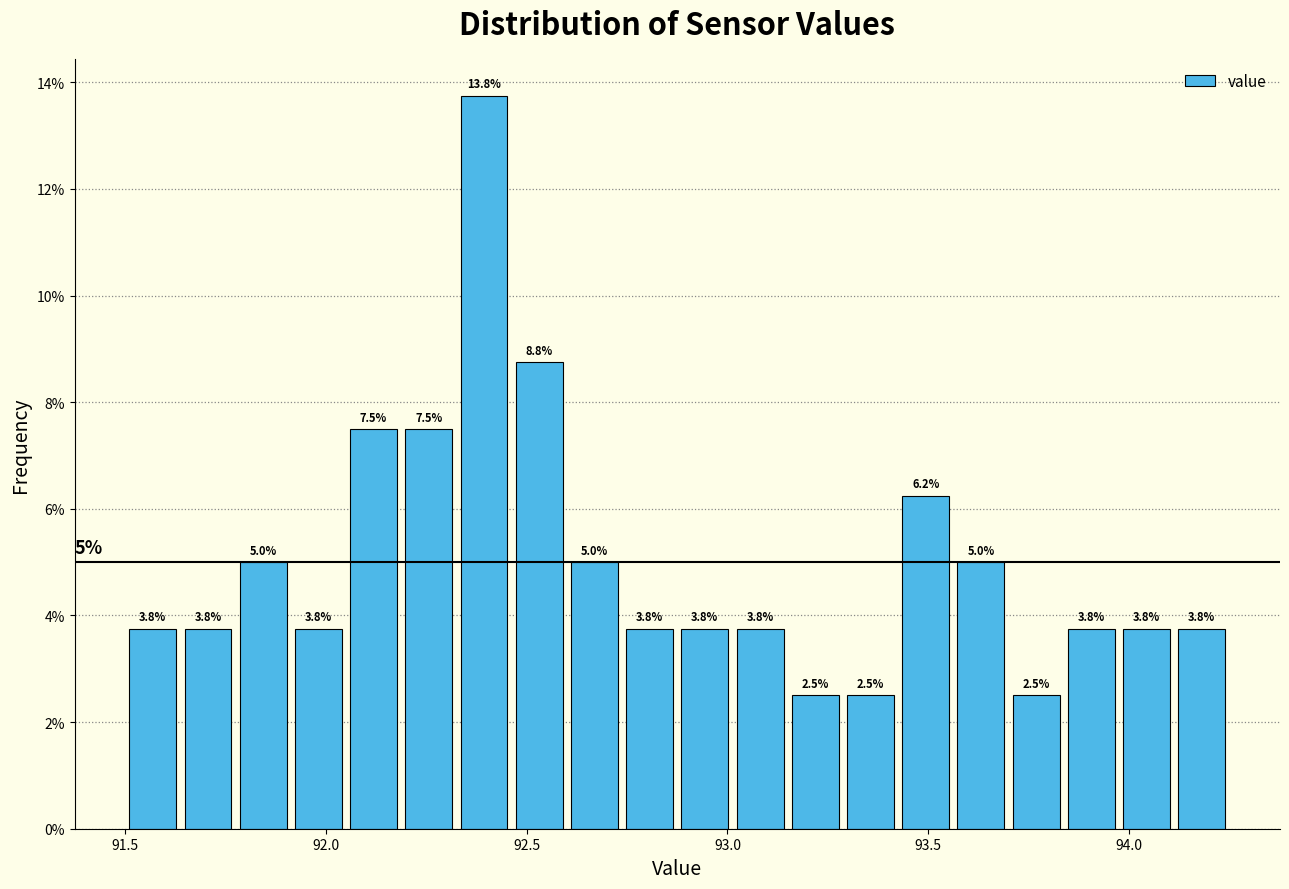

Around what value on the x-axis is the tallest bar? Give the approximate position of its centre, as read against the axis.

92.40